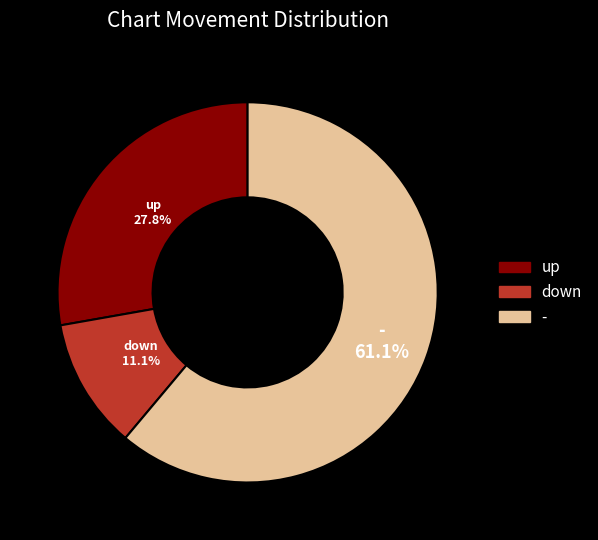

How many segments does this pie chart have?

3